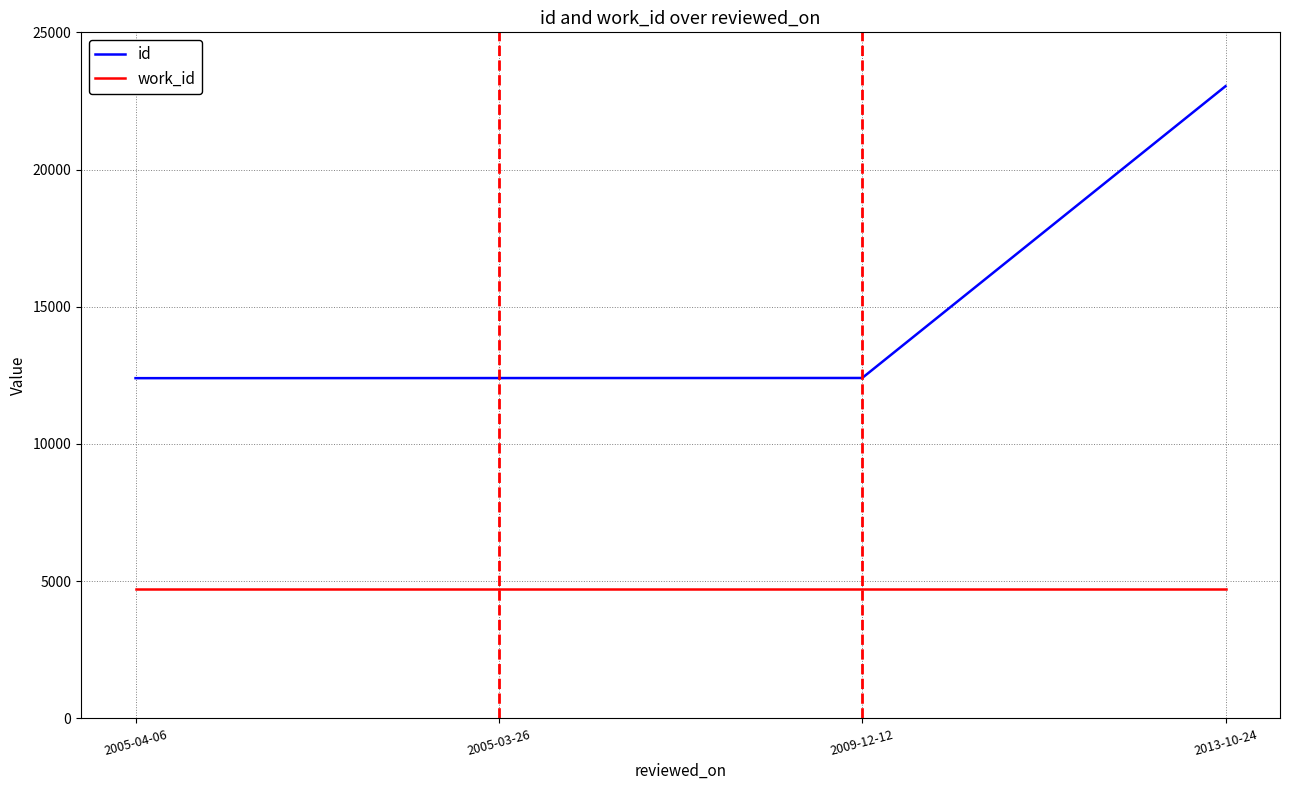

Rank the series by their average value, from lowest to highest.

work_id, id